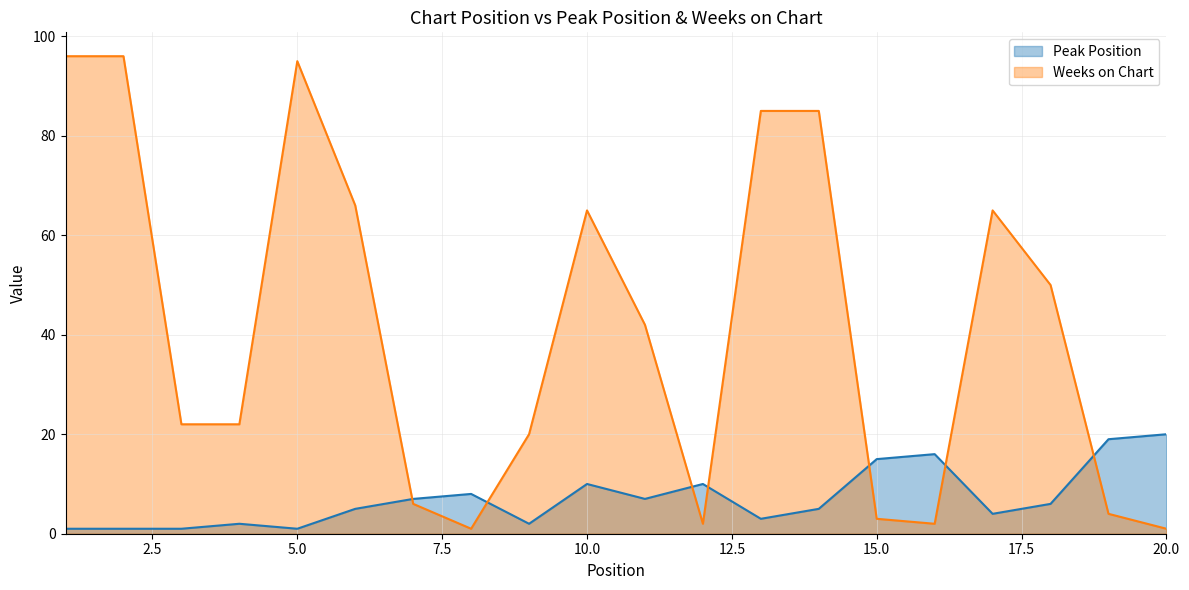

What is the sum of all Weeks on Chart values?

828